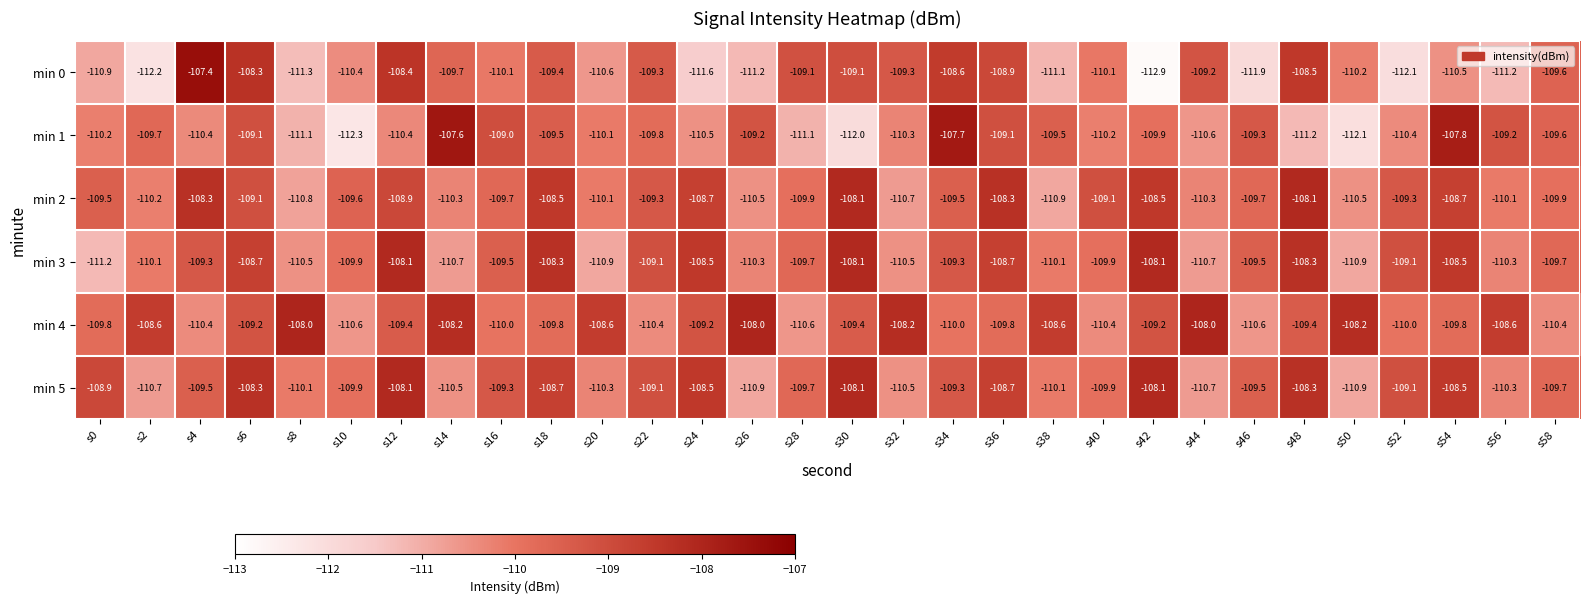

What is the total value across all series at s38?

-660.3